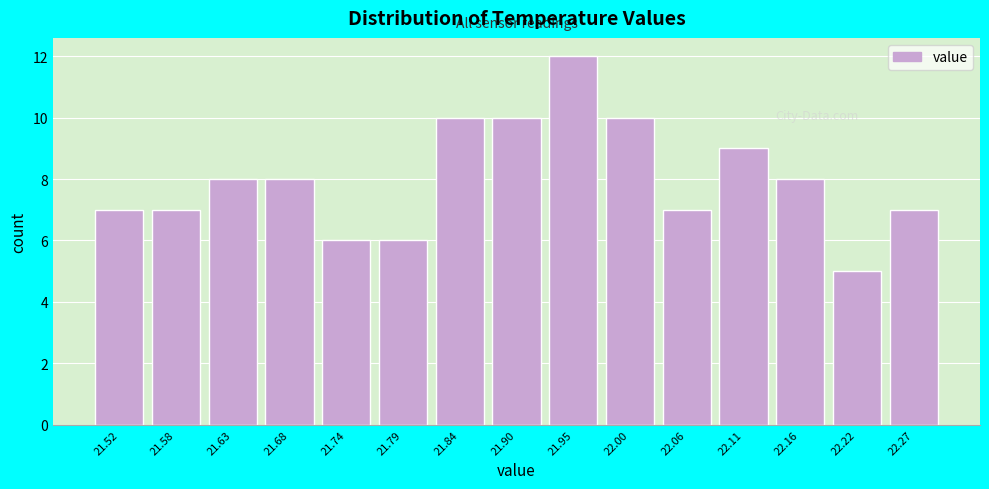

Reading left to right, transcribe this chart: for each bar, give the range it covers on the x-axis and its height. Neither the bar edges nor the heights are printed on the chart, so give them approximately, as read against the axes.

21.50 to 21.55: 7
21.55 to 21.61: 7
21.61 to 21.66: 8
21.66 to 21.71: 8
21.71 to 21.77: 6
21.77 to 21.82: 6
21.82 to 21.87: 10
21.87 to 21.93: 10
21.93 to 21.98: 12
21.98 to 22.03: 10
22.03 to 22.09: 7
22.09 to 22.14: 9
22.14 to 22.19: 8
22.19 to 22.25: 5
22.25 to 22.30: 7